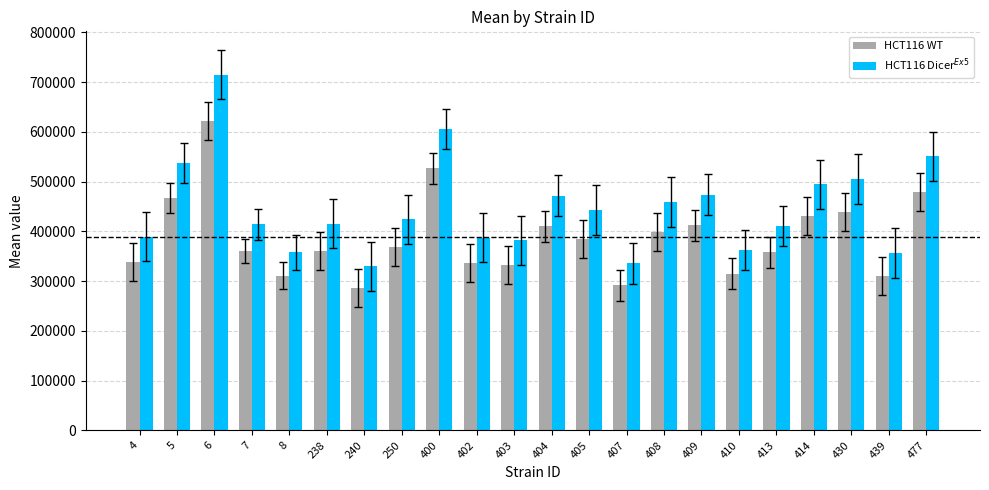

Are the bars grouped side by side (vs. stacked)?

Yes